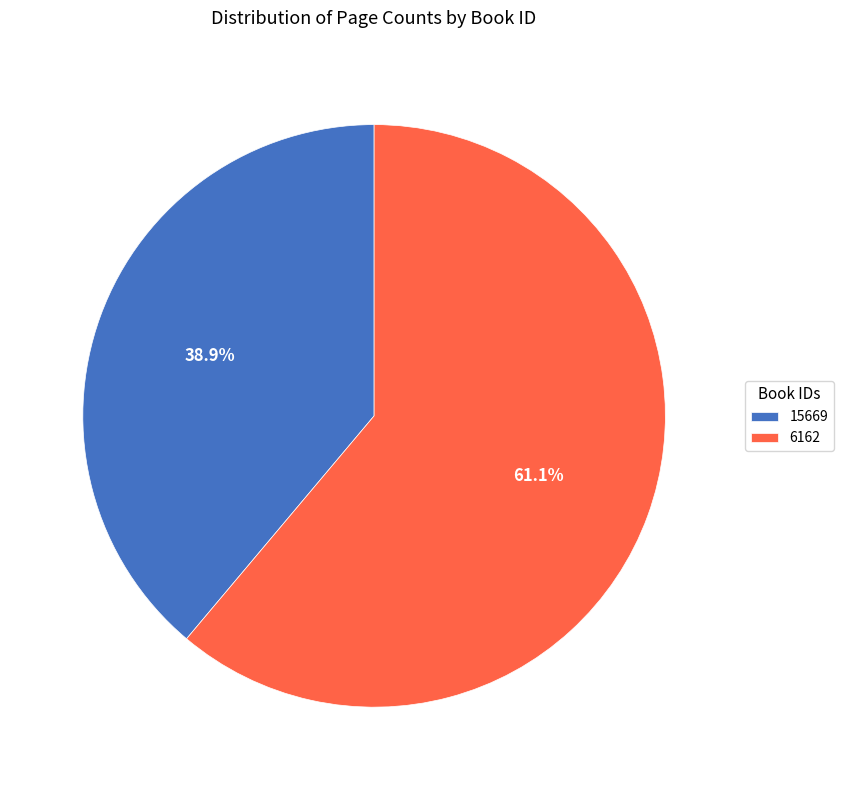

Is it true that 6162 is 51% of the pie?

False